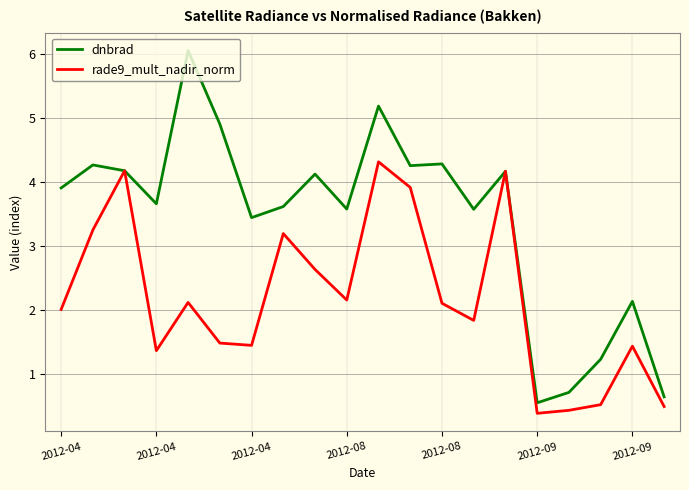

Which series has the largest range (max minus min)?

dnbrad